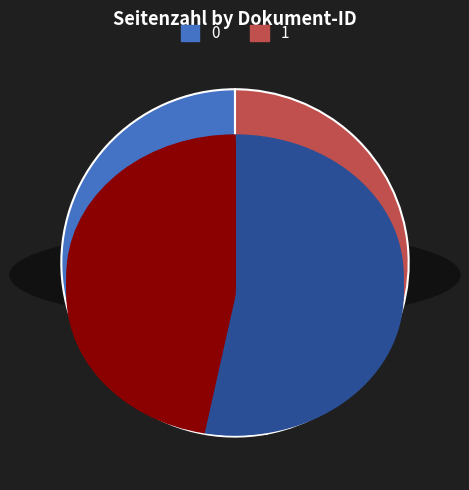

Is there any slice that represents more than half of the pie?

Yes